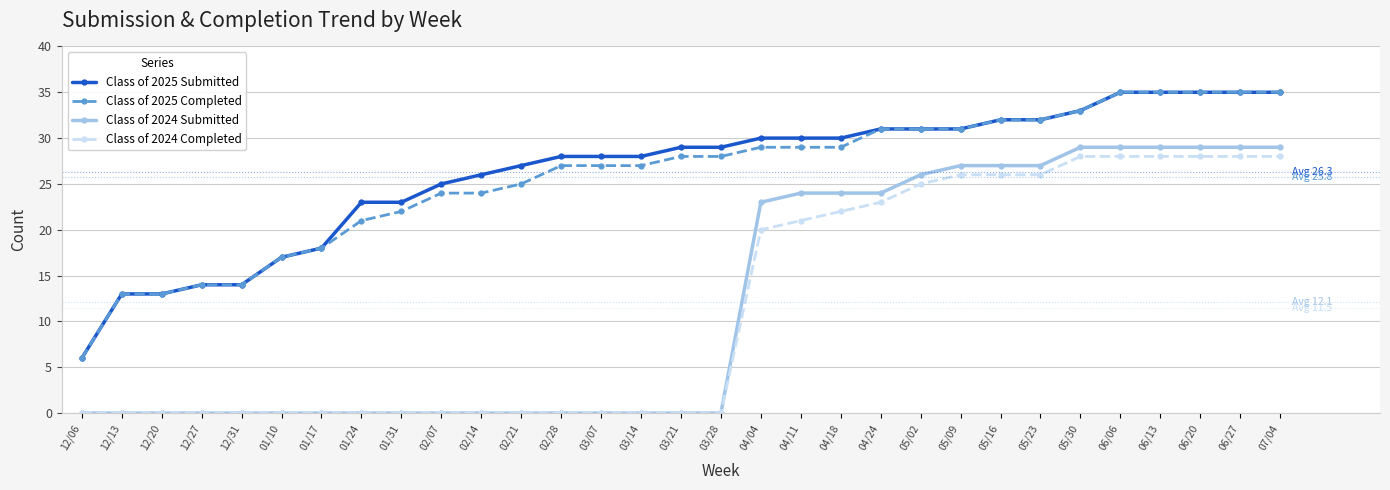

What is the label of the 27th point from the left?

06/06